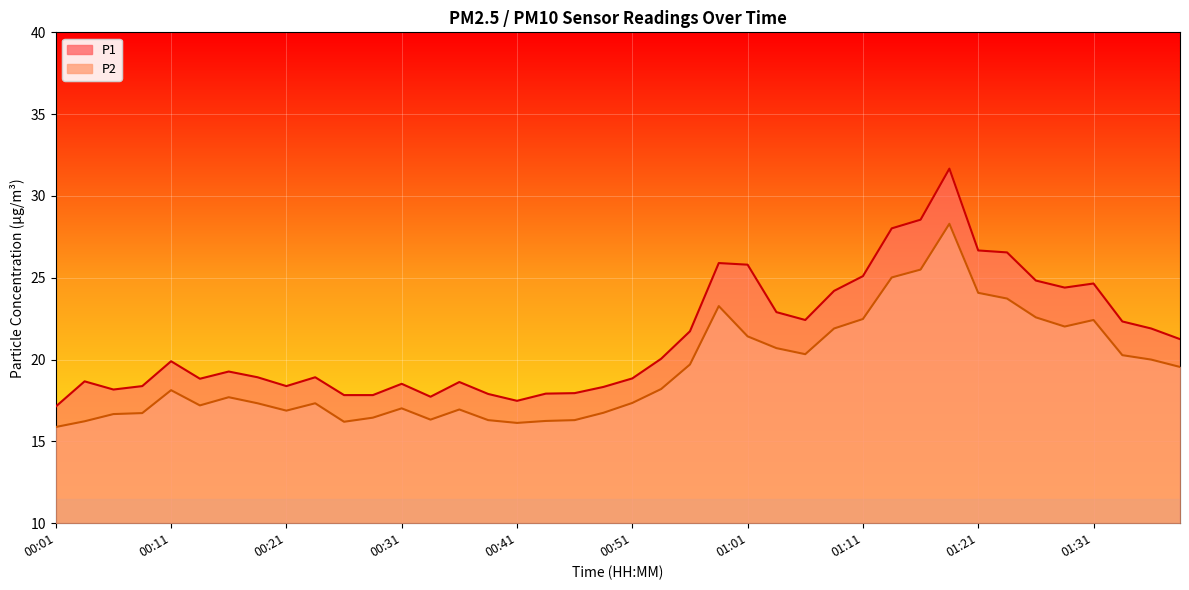

Reading right to left, extract all data points from this chart.

P1: 21.2	21.9	22.3	24.6	24.4	24.8	26.6	26.7	31.7	28.6	28.0	25.1	24.2	22.4	22.9	25.8	25.9	21.7	20.1	18.9	18.3	17.9	17.9	17.5	17.9	18.6	17.7	18.5	17.8	17.8	18.9	18.4	18.9	19.3	18.8	19.9	18.4	18.2	18.7	17.1
P2: 19.6	20.0	20.3	22.4	22.0	22.6	23.7	24.1	28.3	25.5	25.0	22.5	21.9	20.3	20.7	21.4	23.3	19.7	18.2	17.4	16.8	16.3	16.2	16.1	16.3	16.9	16.3	17.0	16.4	16.2	17.3	16.9	17.3	17.7	17.2	18.1	16.7	16.7	16.2	15.9